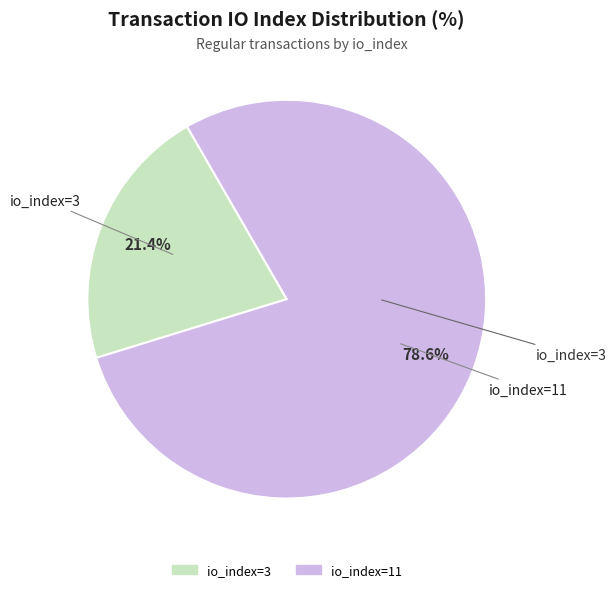

What is the smallest slice in the pie chart?

io_index=3